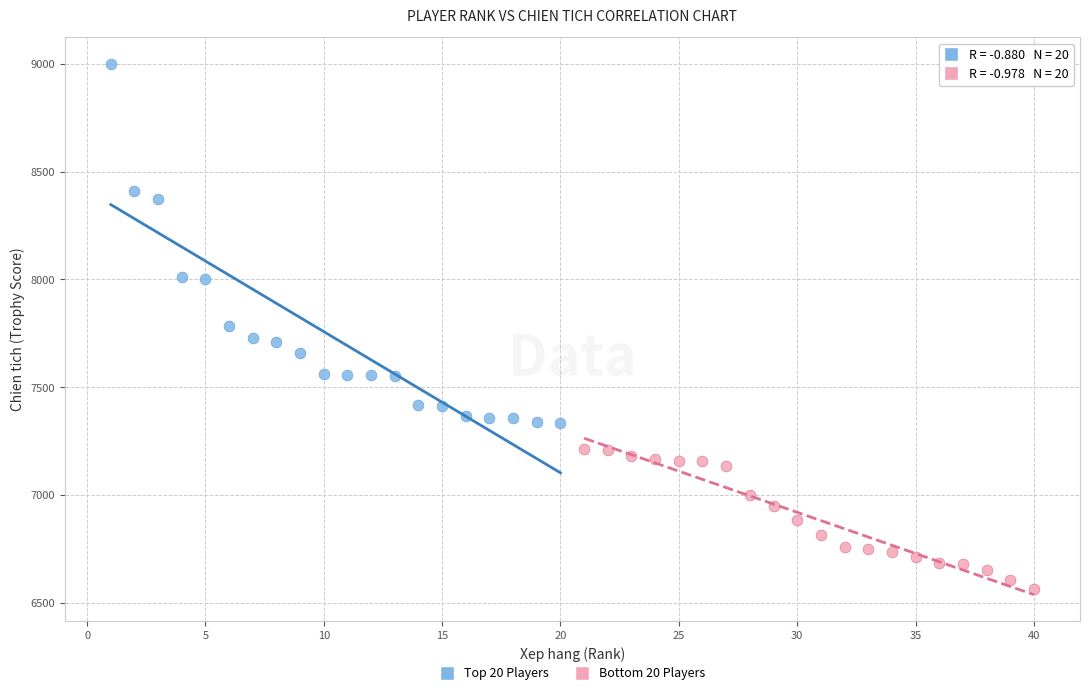

Which series contains the lowest Y value?

Bottom 20 Players